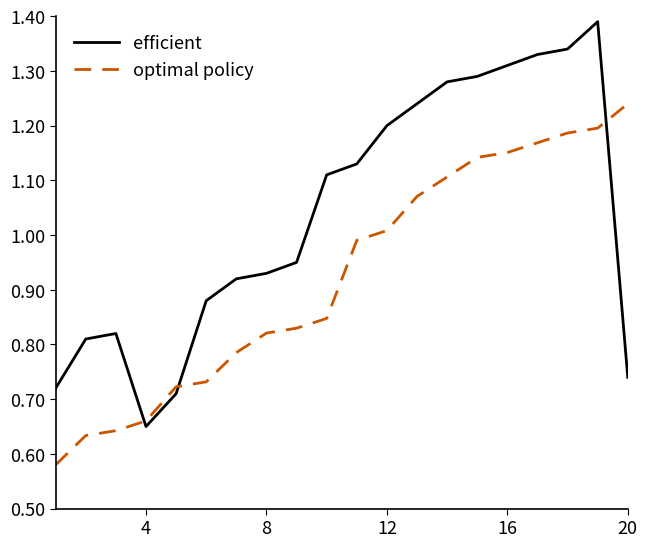

List the series in order of their peak value, lowest first.

optimal policy, efficient